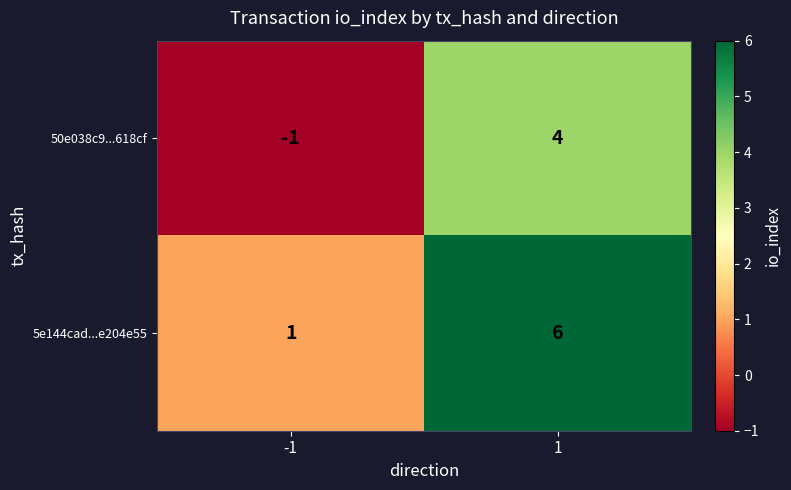

Is the value of 50e038c9...618cf at -1 greater than the value of 5e144cad...e204e55 at 1?

No